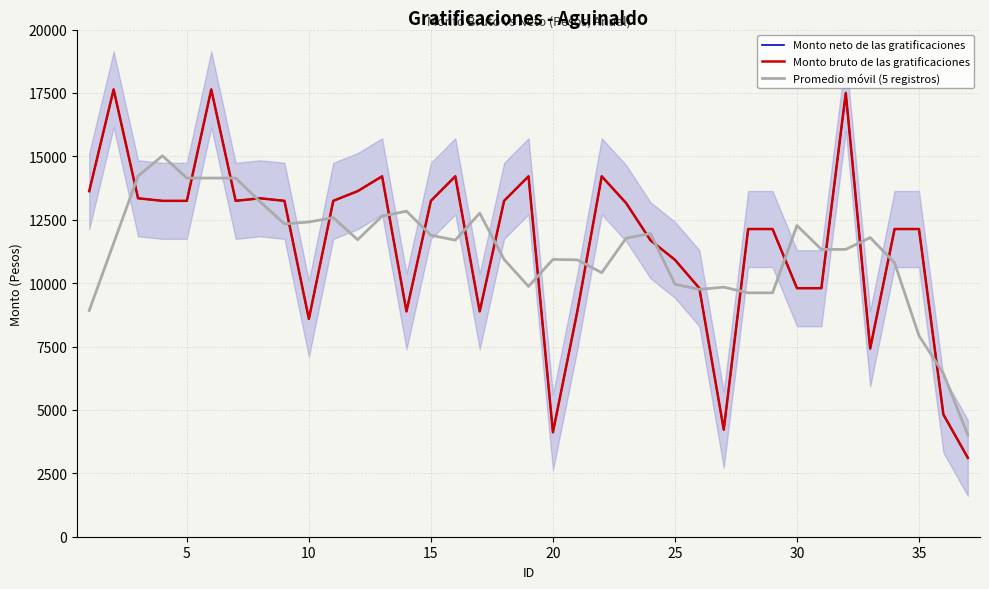

What is the total value across all series at 35?

32190.6